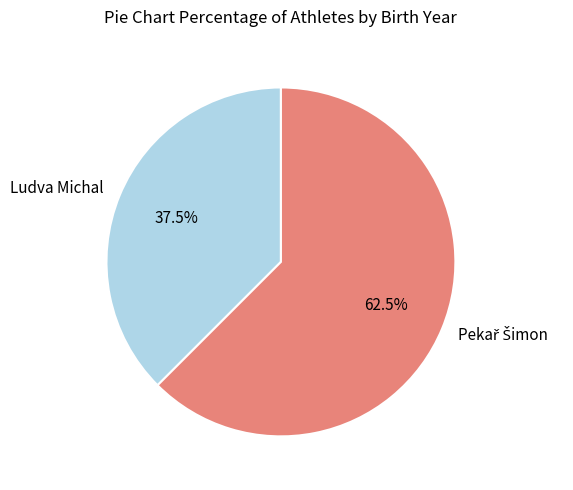

How much of the chart is everything except Ludva Michal?

62.5%